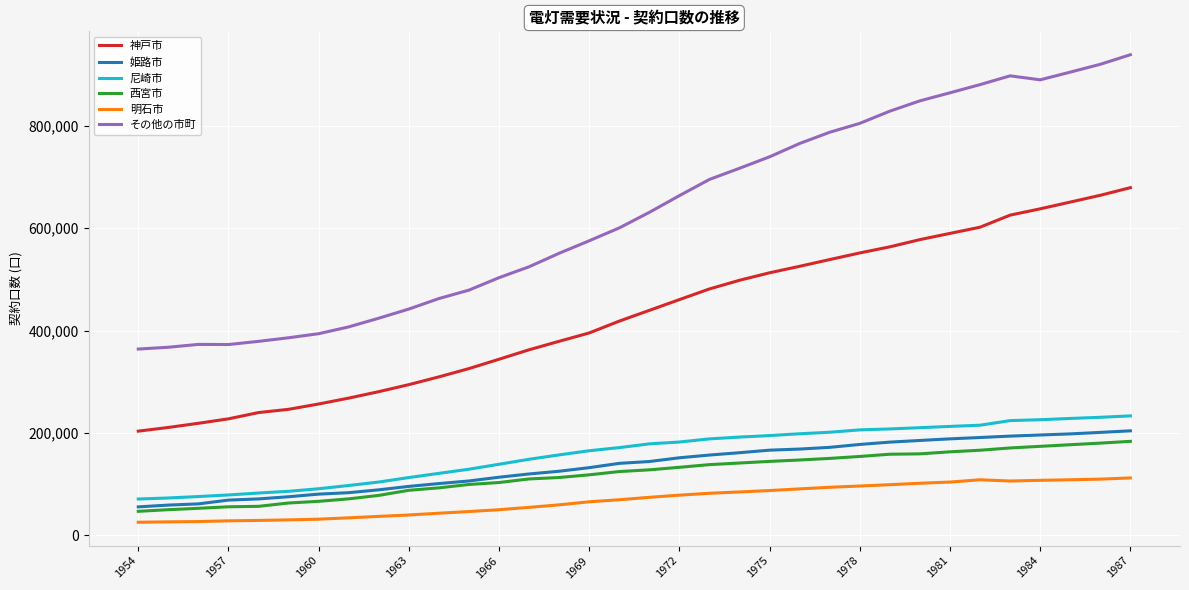

How many values in the 尼崎市 series are below 178634?

17